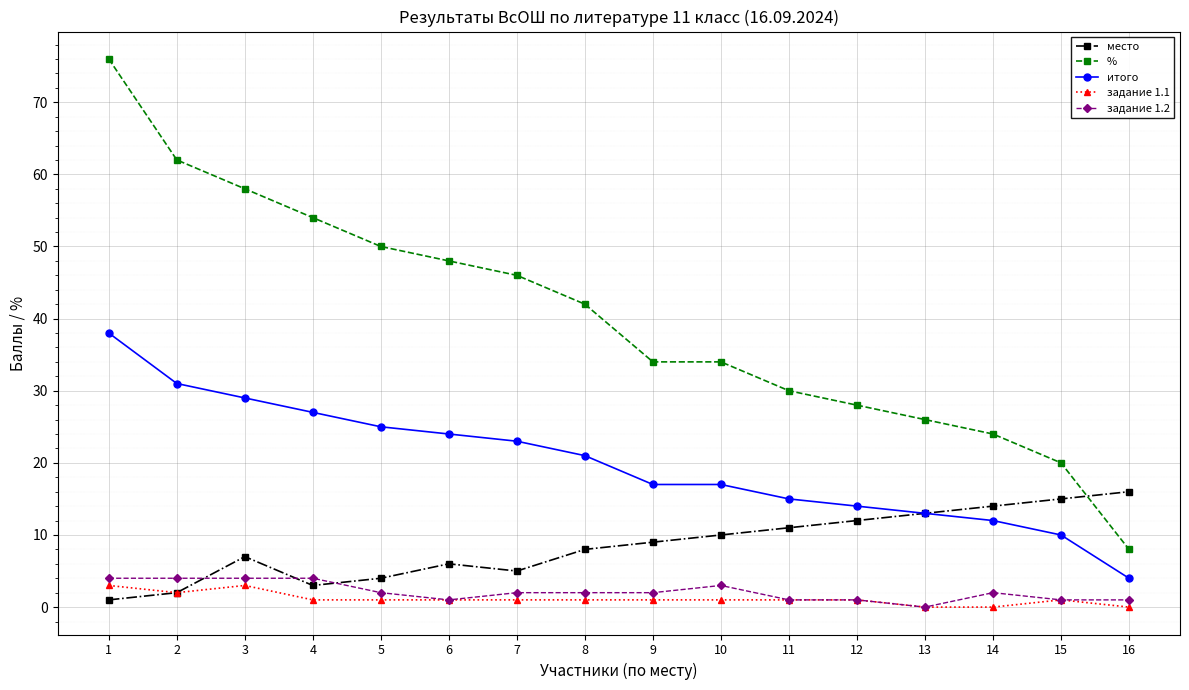

How many lines are shown in the chart?

5